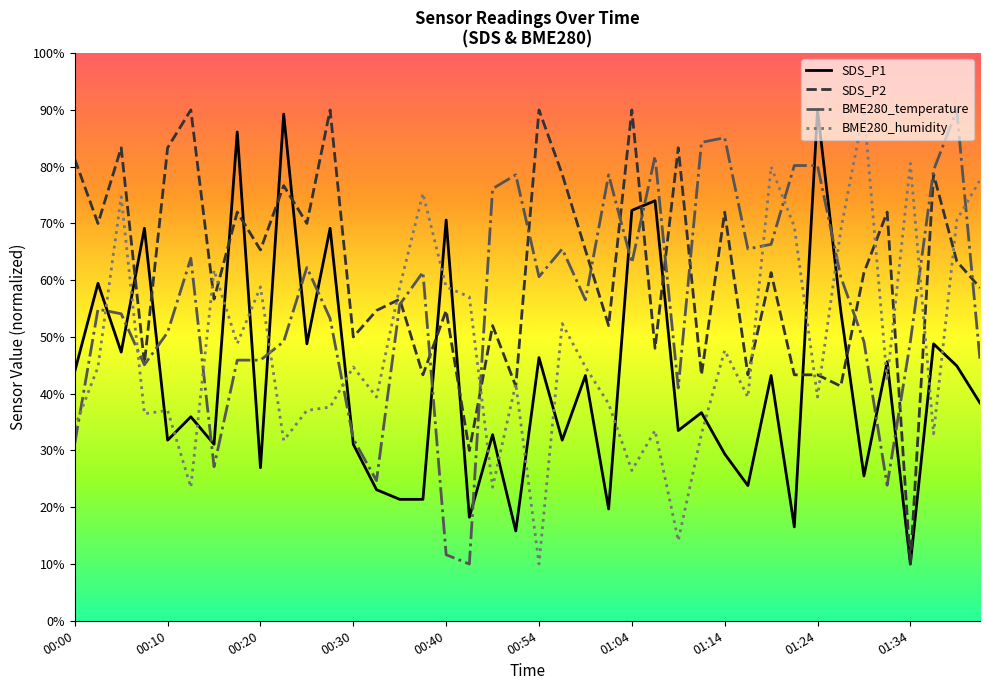

Does the chart display data point markers on the line(s)?

No